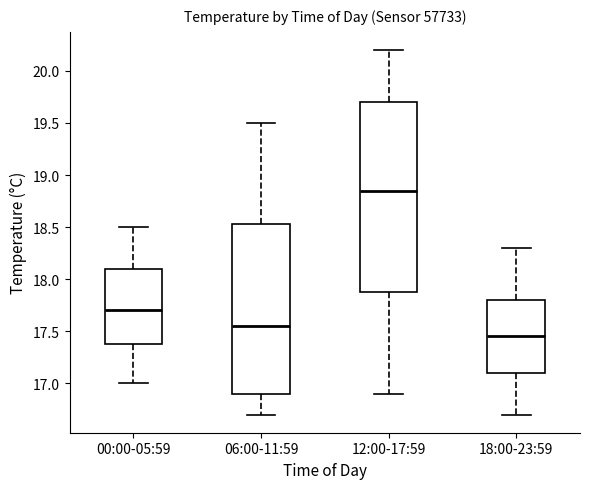

Which box's median line is the lowest?

18:00-23:59